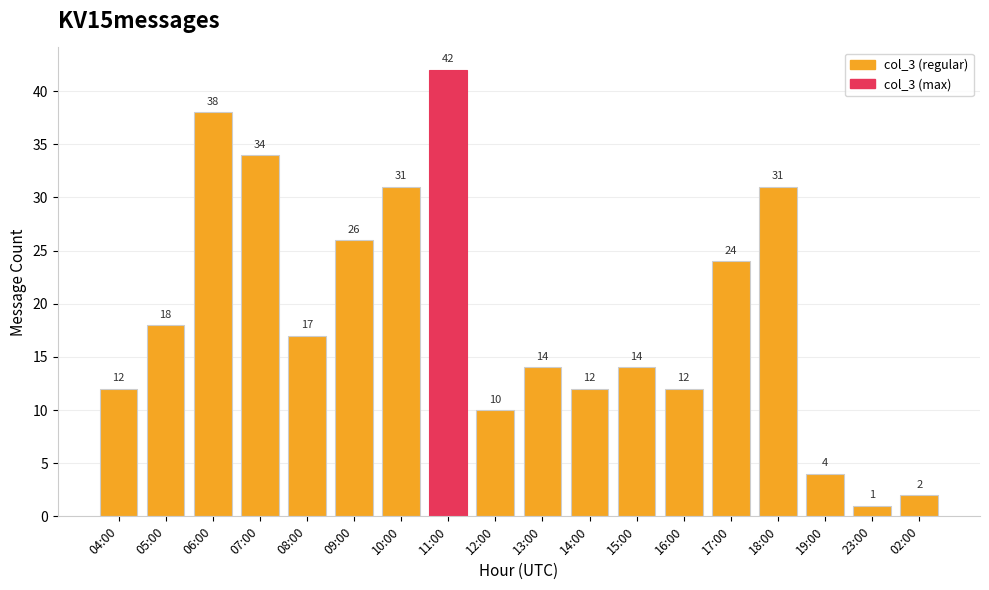

Which has a higher value, 06:00 or 16:00?

06:00